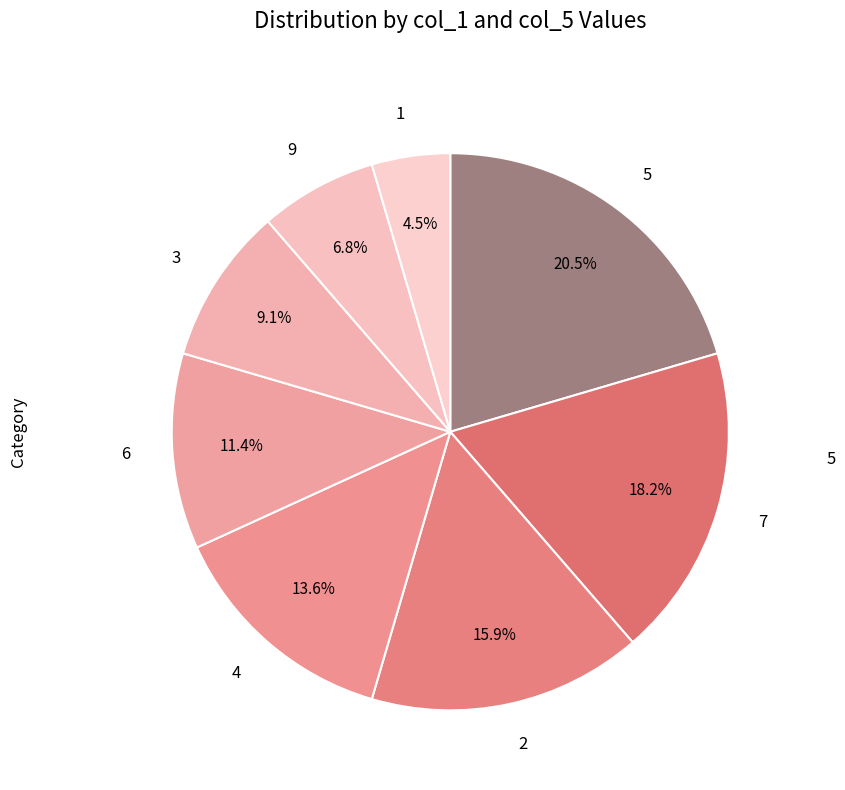

What is the smallest slice in the pie chart?

1